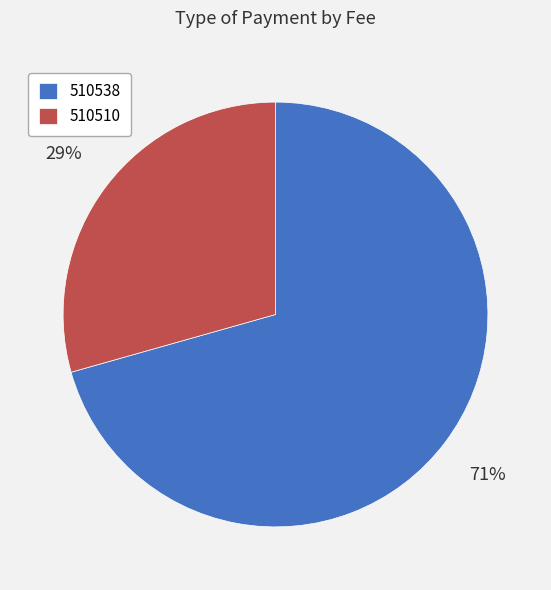

Is there any slice that represents more than half of the pie?

Yes